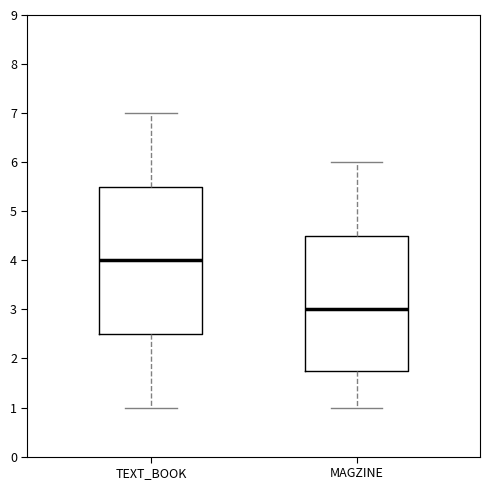

Comparing the boxes themselves (not the whiskers), which one is the tallest?

TEXT_BOOK